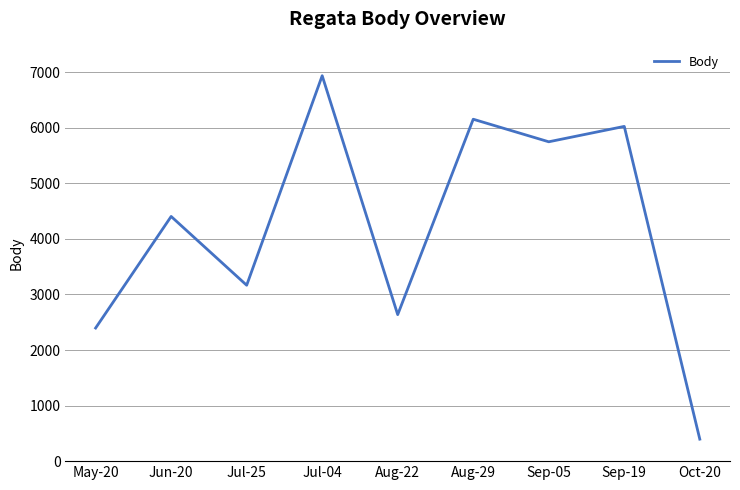

List the labels in order of value, largest first.

Jul-04, Aug-29, Sep-19, Sep-05, Jun-20, Jul-25, Aug-22, May-20, Oct-20